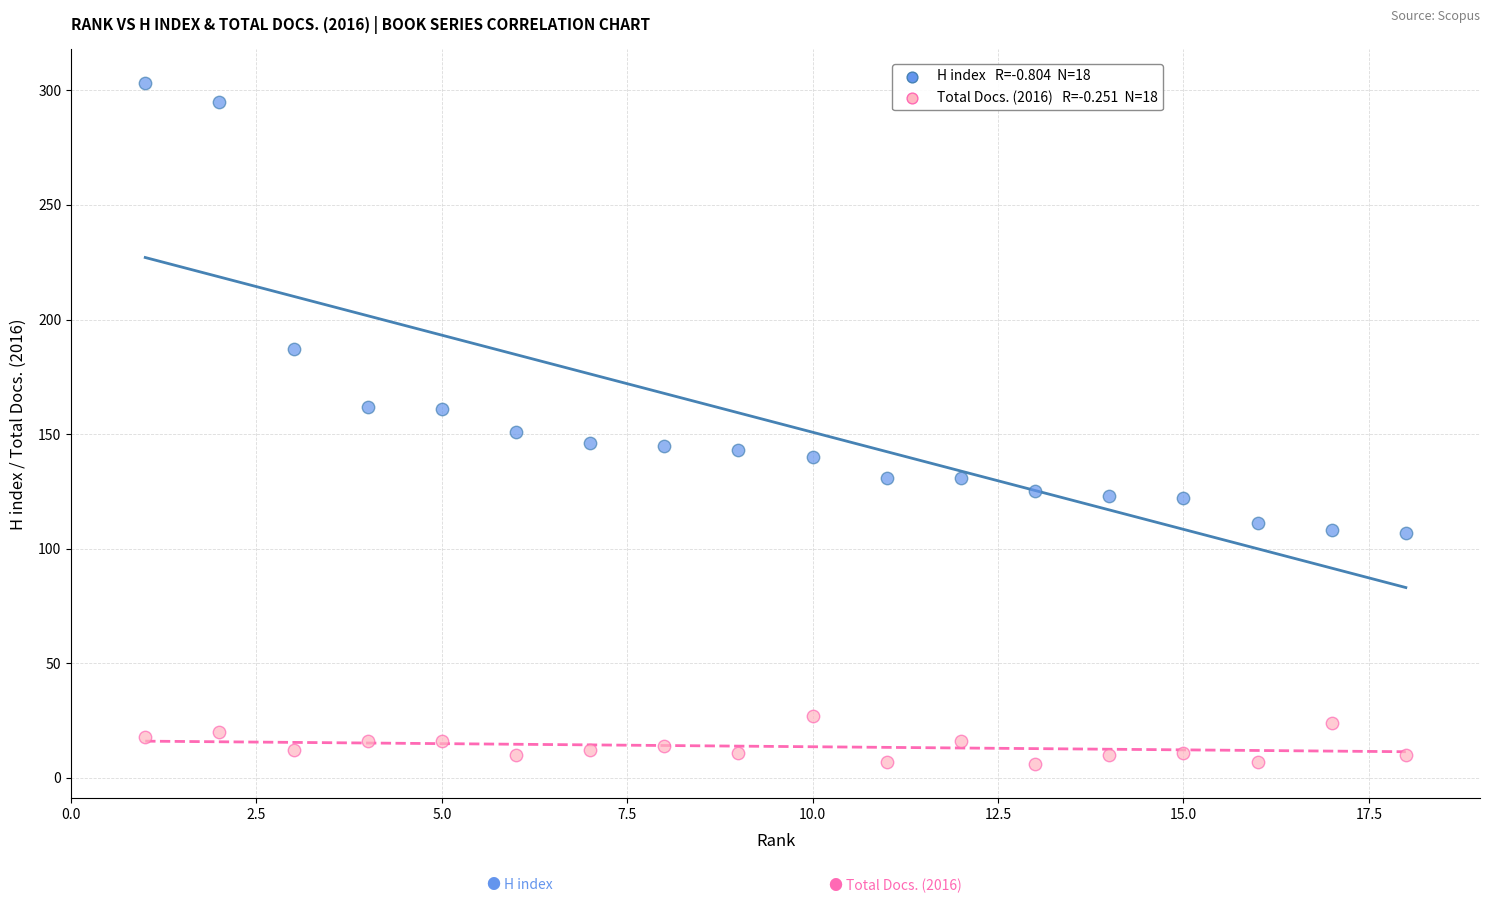

Across all data points, what is the range of Y values (max minus min)?

297